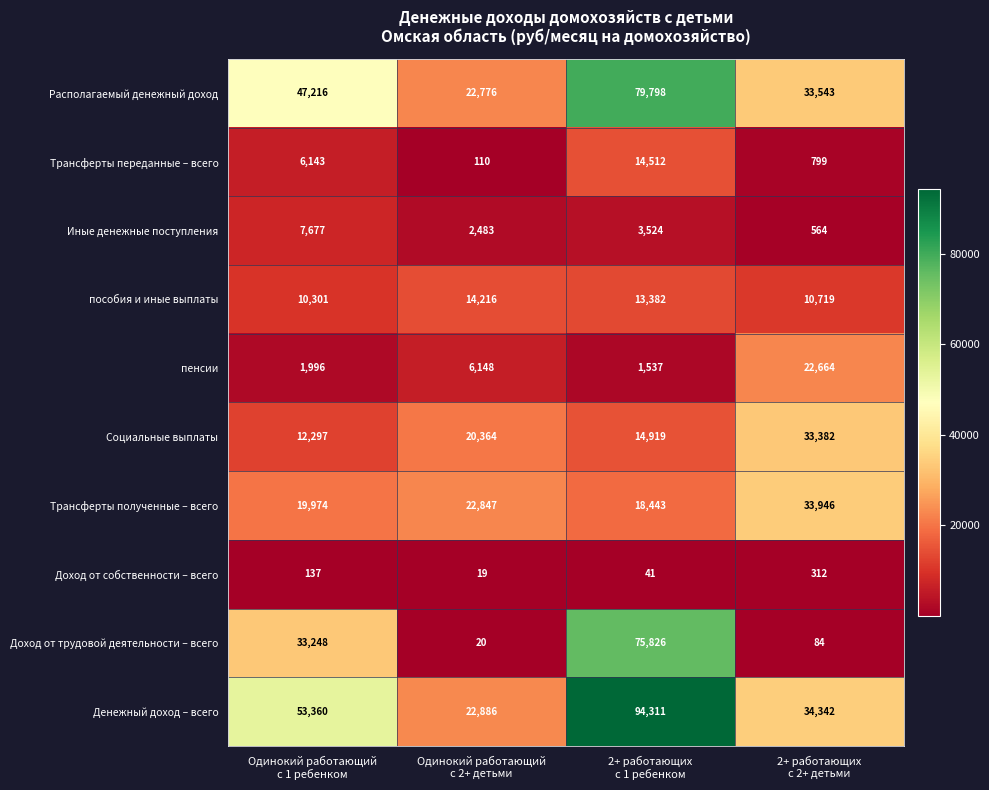

At which category is the sum across all series the highest?

2+ работающих
с 1 ребенком